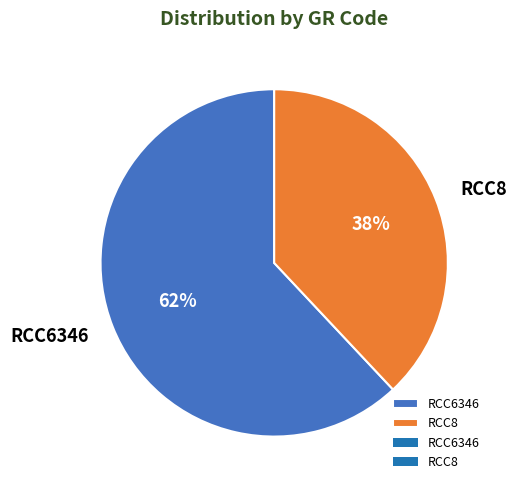

Is the sum of RCC6346 and RCC8 greater than half?

Yes